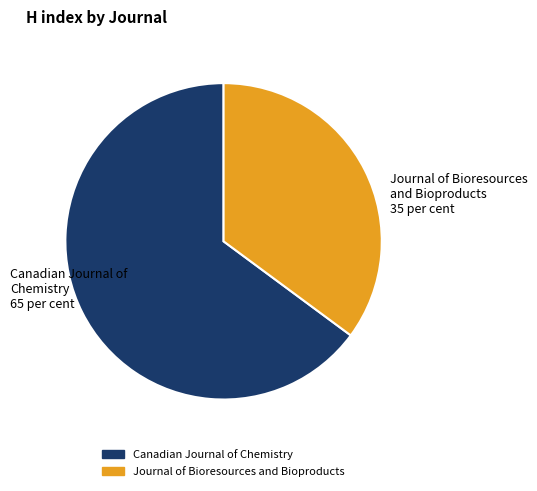

Does Journal of Bioresources and Bioproducts represent more than half of the total?

No